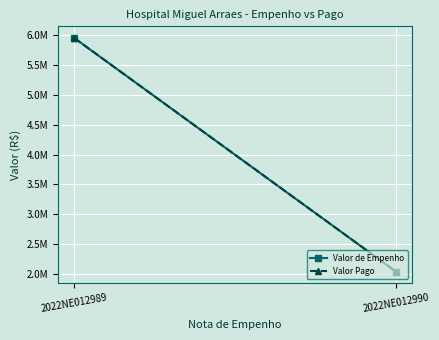

What is the value of the Valor Pago point at the 2nd from the left?

2039156.3